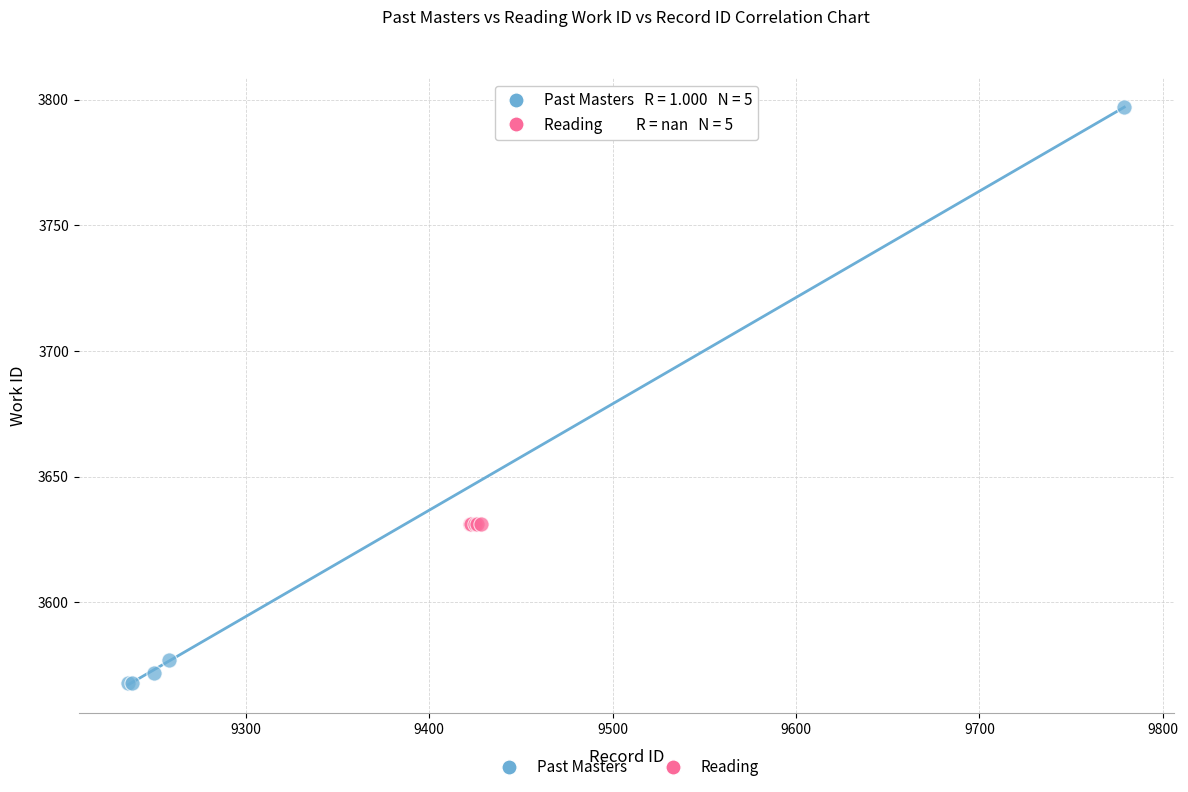

What are all the series names shown in the legend?

Past Masters, Reading